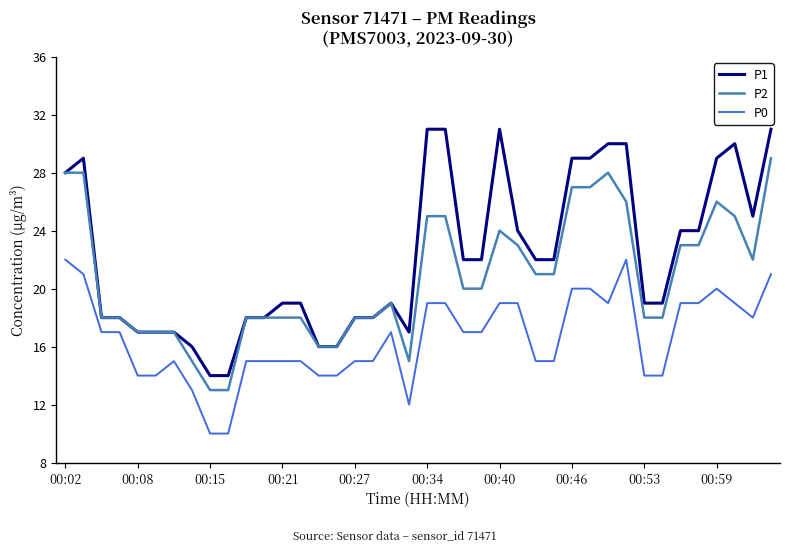

Which series has the widest spread of values?

P1